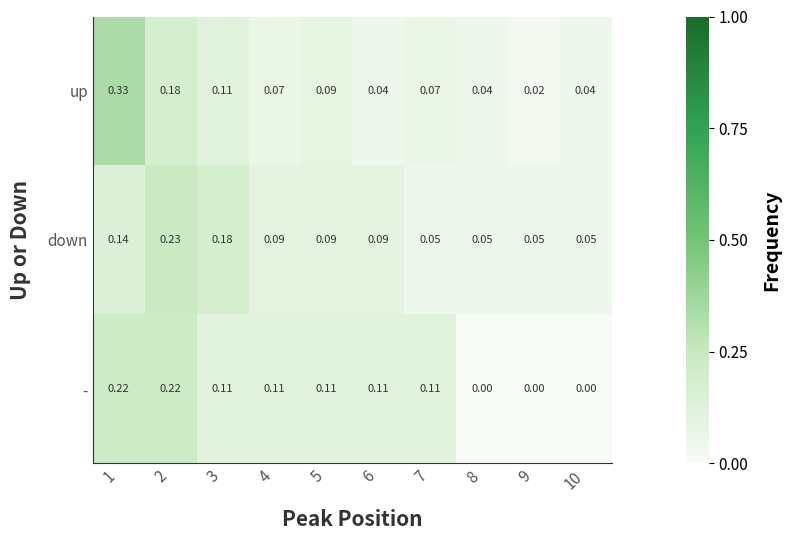

How many data points does each series have?

10